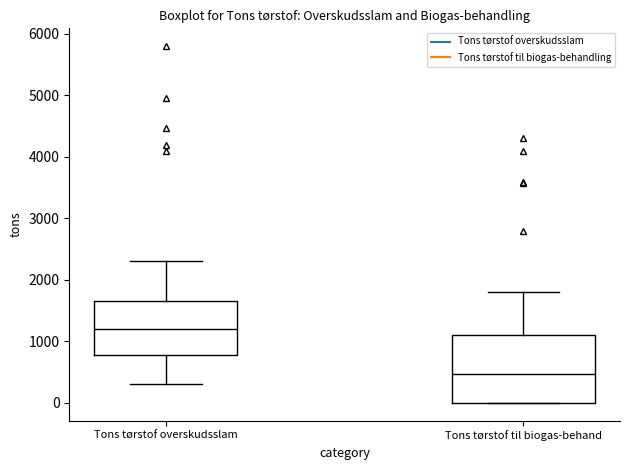

Reading left to right, transcribe this box plot: for each box, give where its median line is, the range the box spans, and where its two whiskers end, as read against the y-axis. The values are not printed on the chart, so give them approximately, as read against the axis.

Tons tørstof overskudsslam: median 1200, box 800 to 1700, whiskers 300 to 2300
Tons tørstof til biogas-behand: median 500, box 0 to 1100, whiskers 0 to 1800